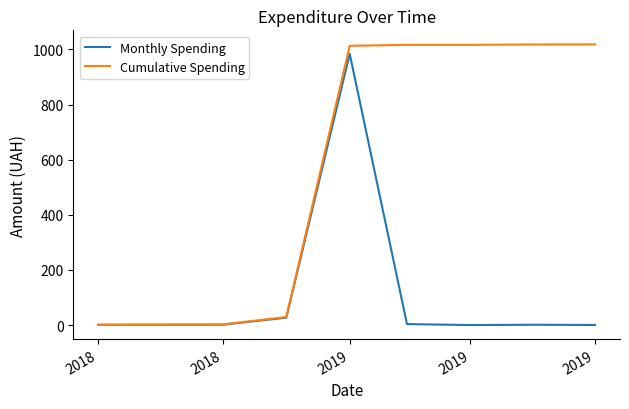

What is the highest value of the Cumulative Spending series?

1018.1